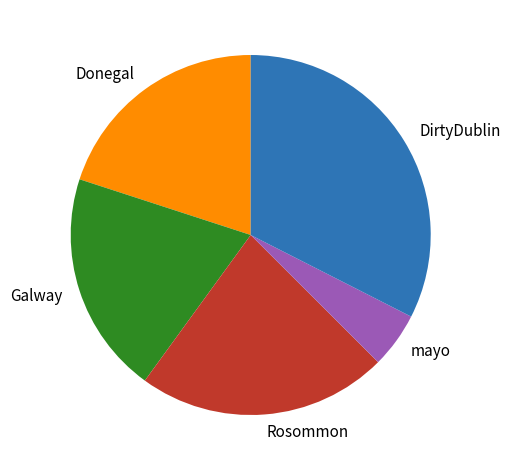

What is the ratio of the value at DirtyDublin to the value at mayo?

6.5